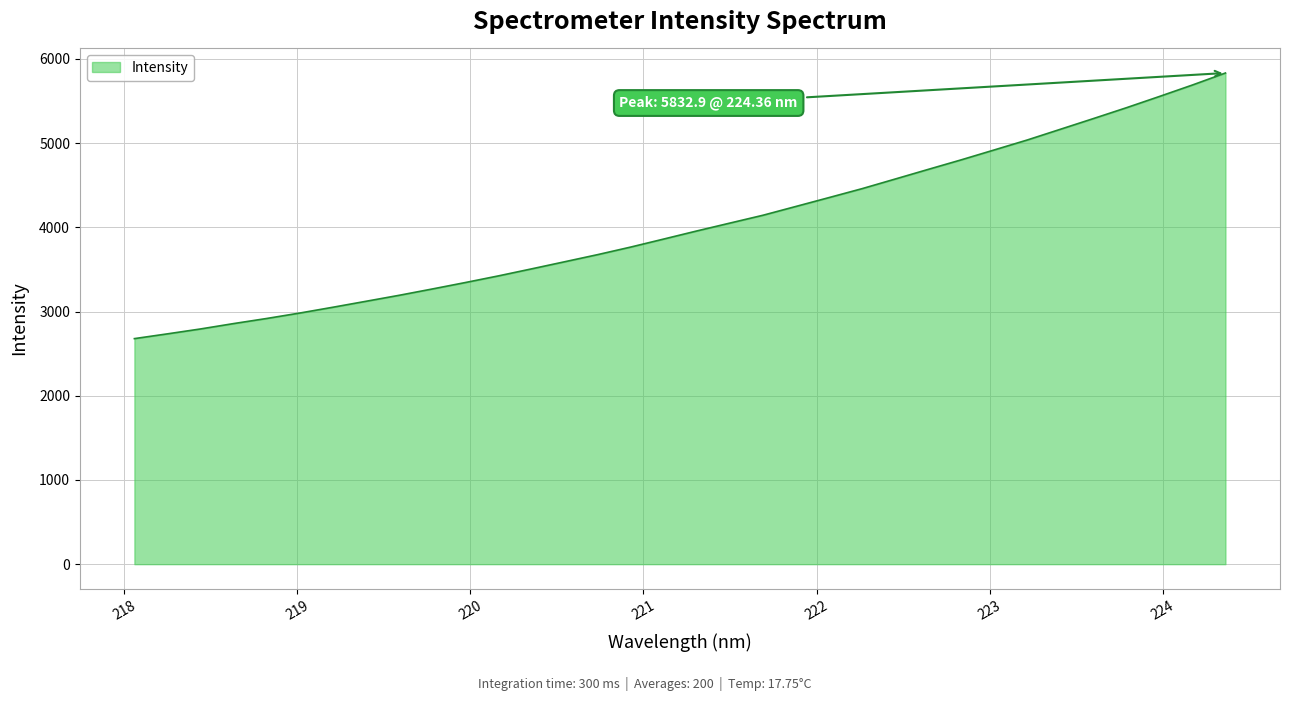

What is the maximum value shown in the chart?

5832.9